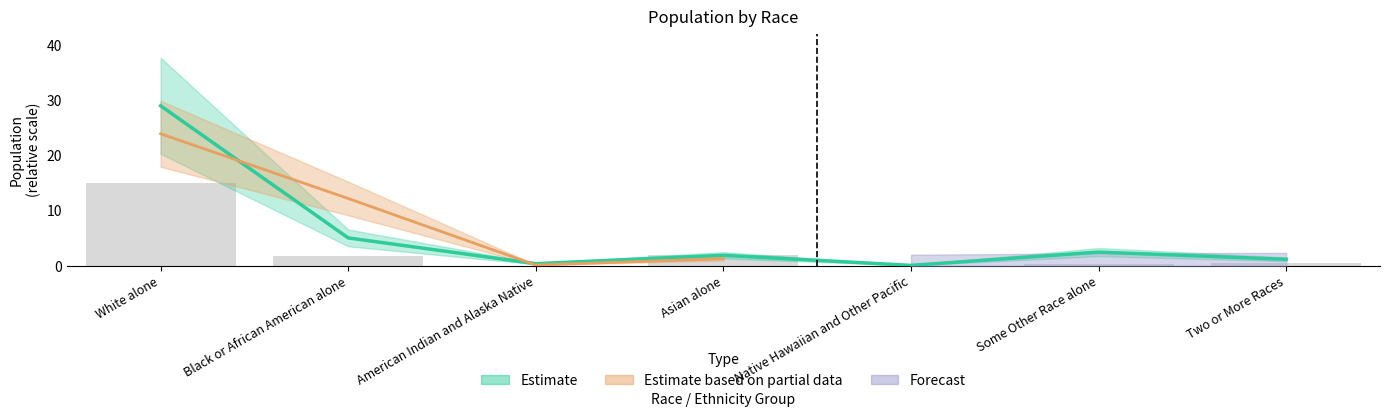

Reading left to right, what are all the values shown in this chart?

This Area: 15.0	1.8	0.0	2.0	0.0	0.3	0.4
National: 29.0	5.0	0.4	1.9	0.1	2.5	1.2